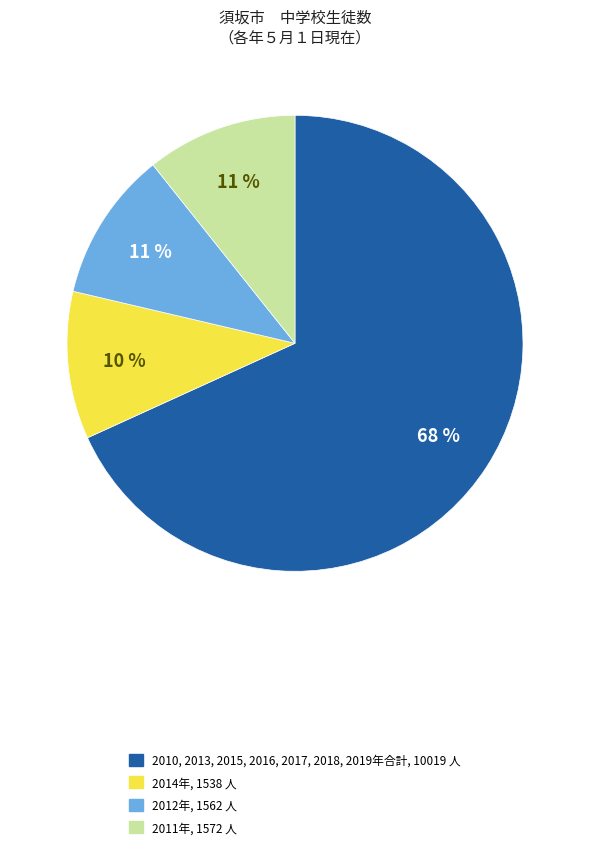

Is there any slice that represents more than half of the pie?

Yes